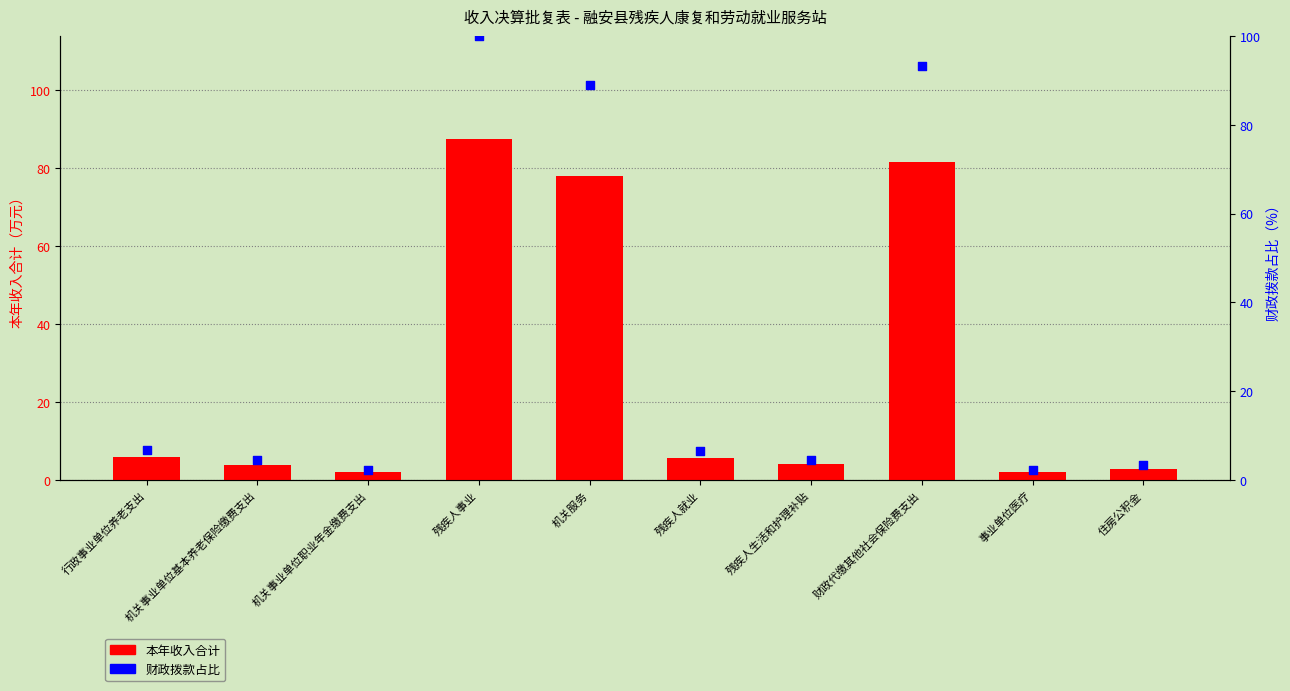

Which series has the widest spread of Y values?

财政拨款占比